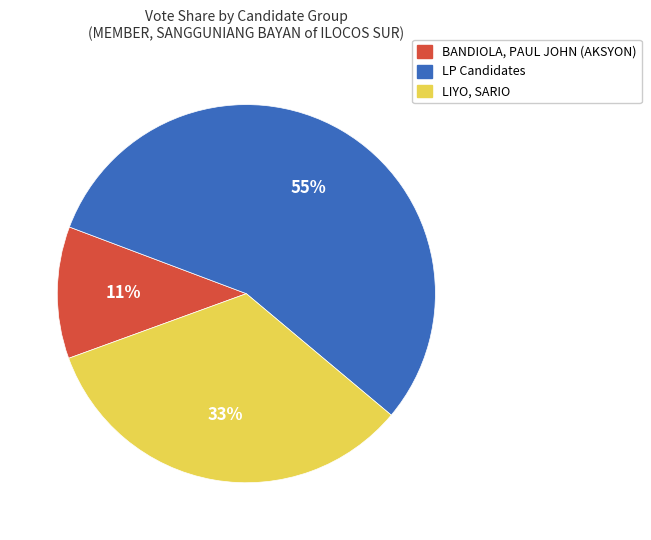

Is there a majority slice in this chart?

Yes